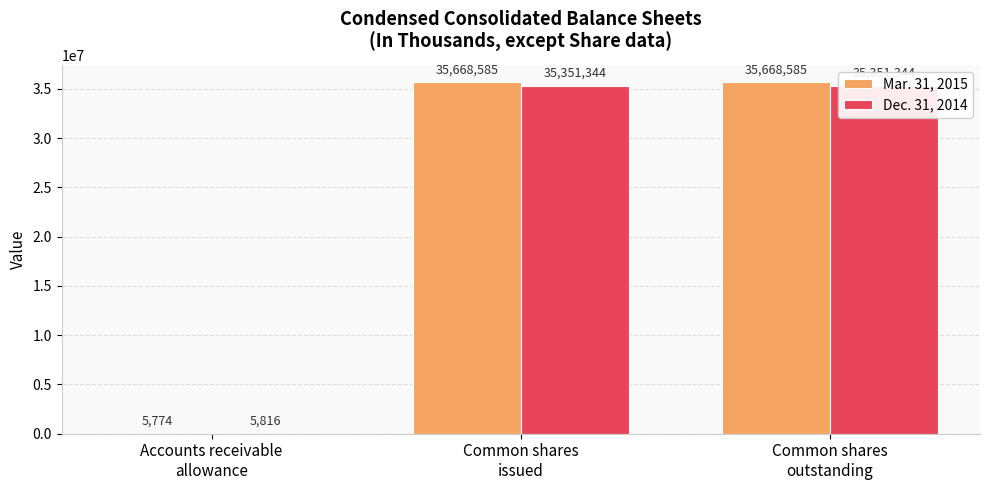

How many Mar. 31, 2015 values are between 5774 and 35668585?

3